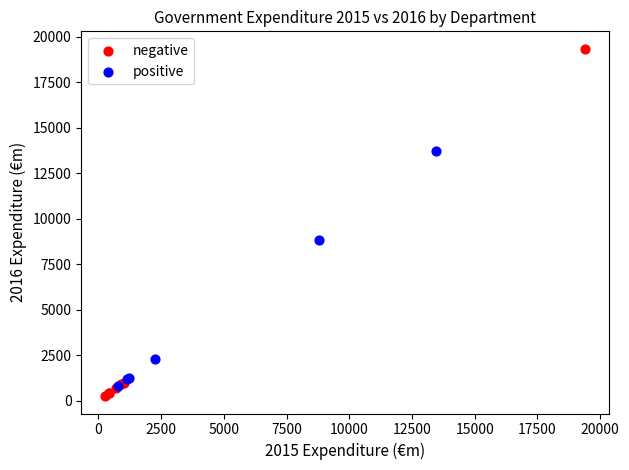

Which series reaches the maximum Y coordinate?

negative